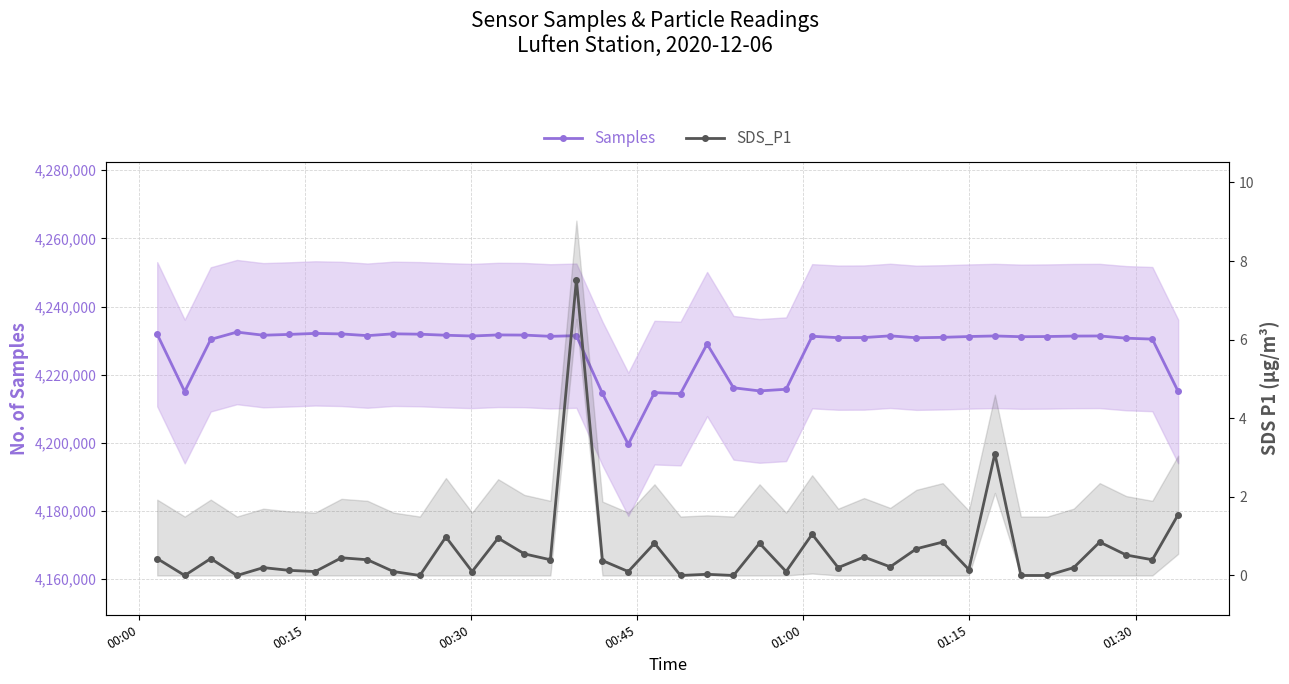

How many lines are shown in the chart?

2